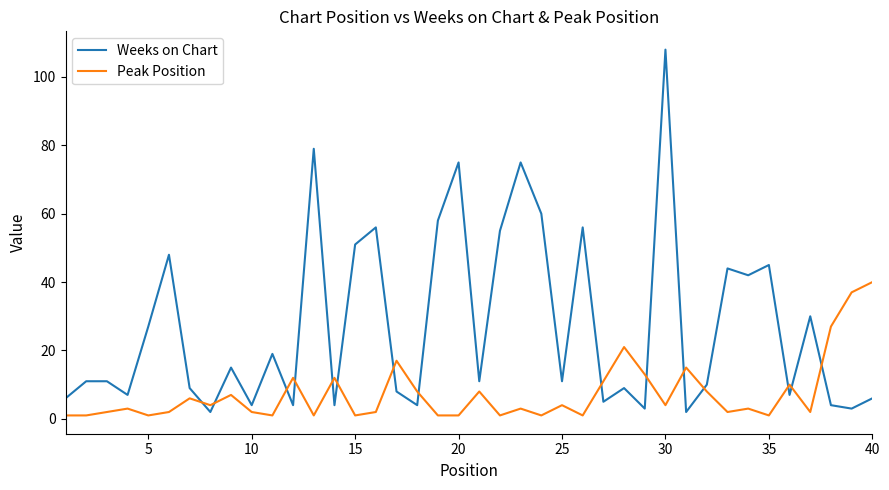

Which series has the largest range (max minus min)?

Weeks on Chart